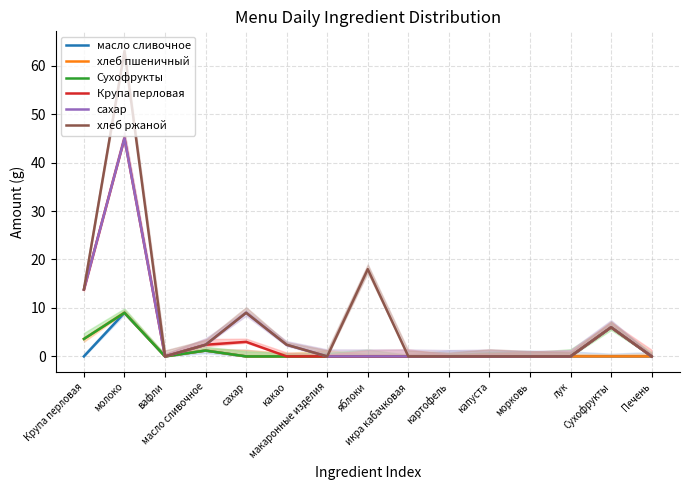

At which label is масло сливочное closest to 4?

масло сливочное